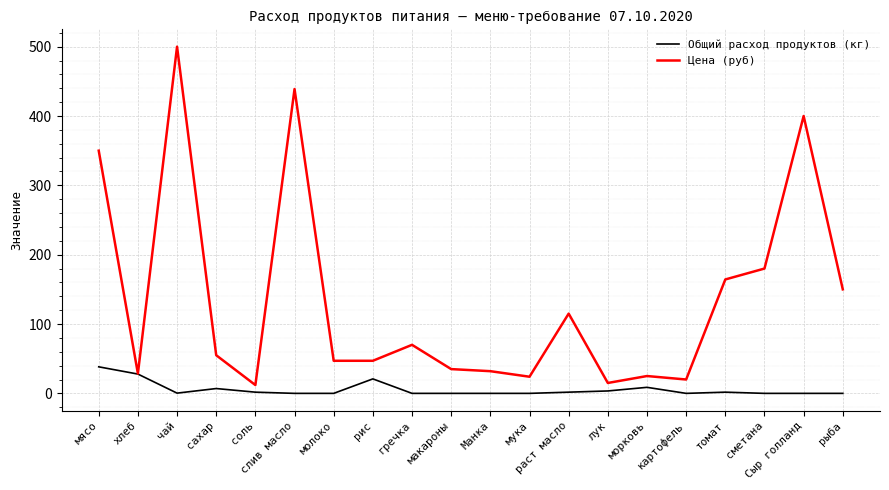

What position from the right is рис?

13